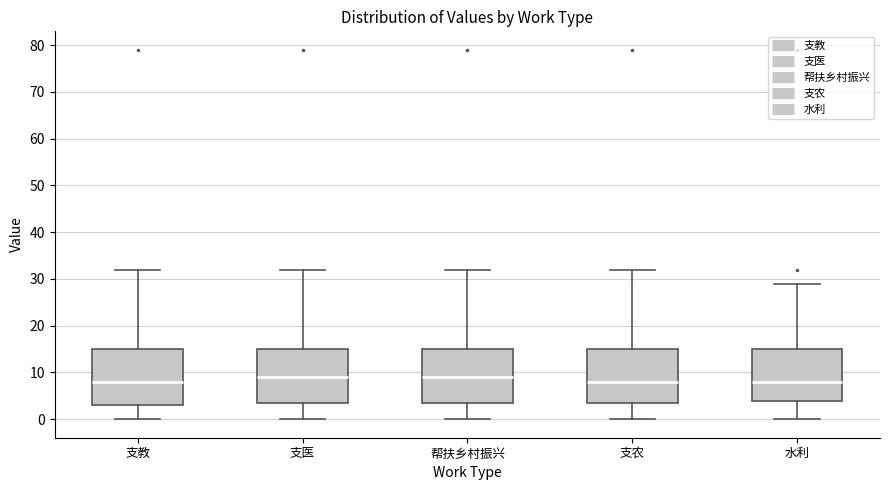

Reading left to right, read every box against the y-axis: the position of its median line, the range the box covers, and the ends of its whiskers. The values are not printed on the chart, so give them approximately, as read against the axis.

支教: median 8, box 3 to 15, whiskers 0 to 32
支医: median 9, box 4 to 15, whiskers 0 to 32
帮扶乡村振兴: median 9, box 4 to 15, whiskers 0 to 32
支农: median 8, box 4 to 15, whiskers 0 to 32
水利: median 8, box 4 to 15, whiskers 0 to 29